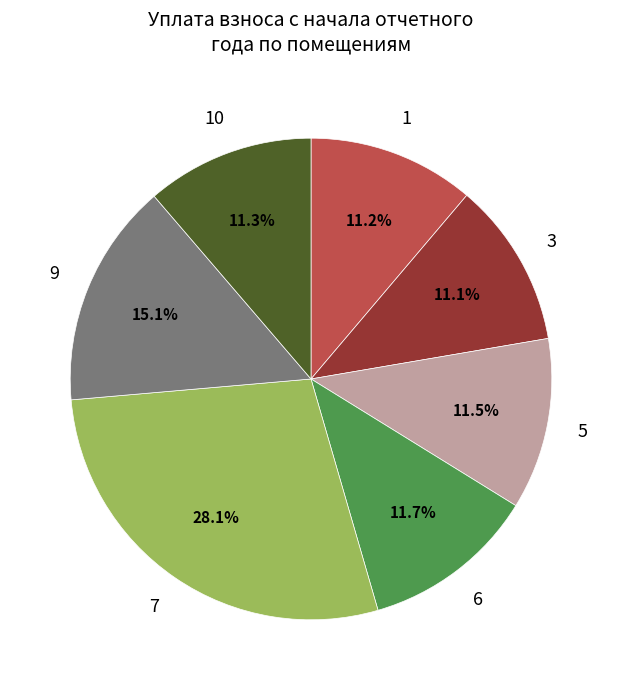

Does any single category account for the majority?

No